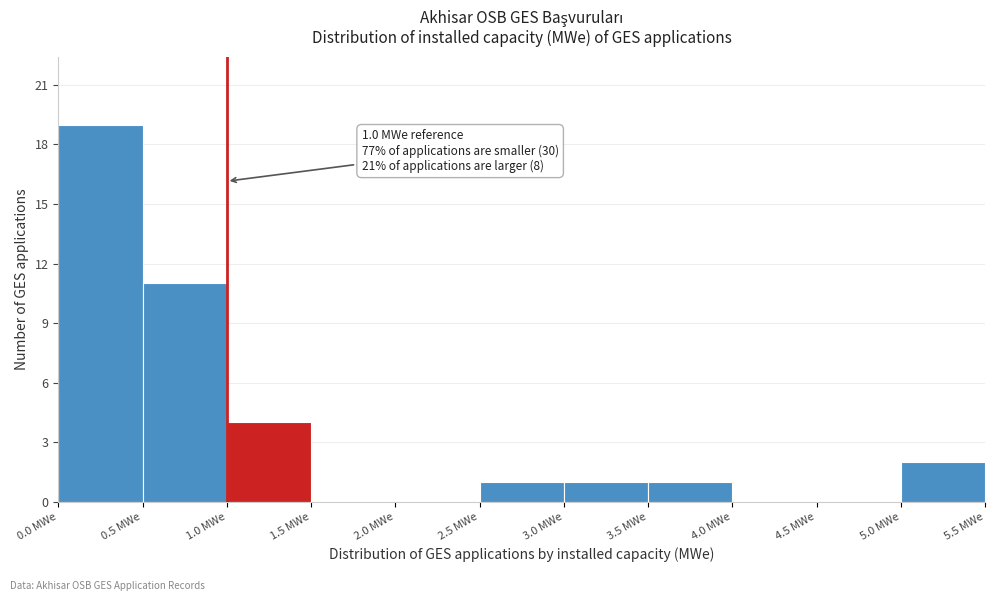

Over which range of the x-axis is the bar tallest?

0.0 to 0.5